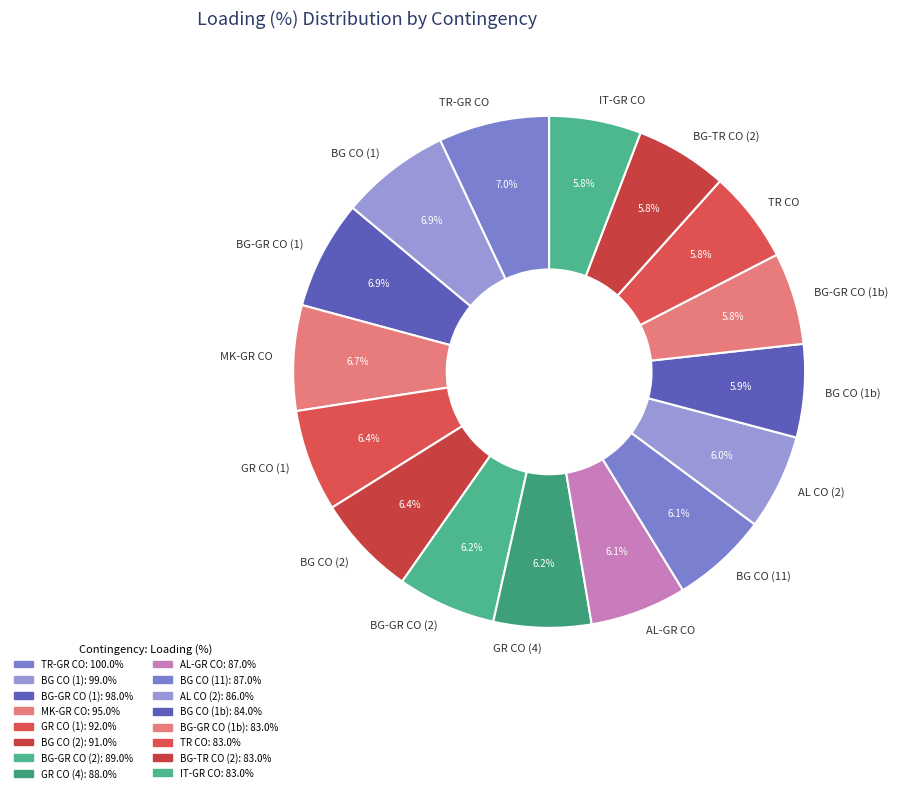

Count the number of slices in the pie.

16